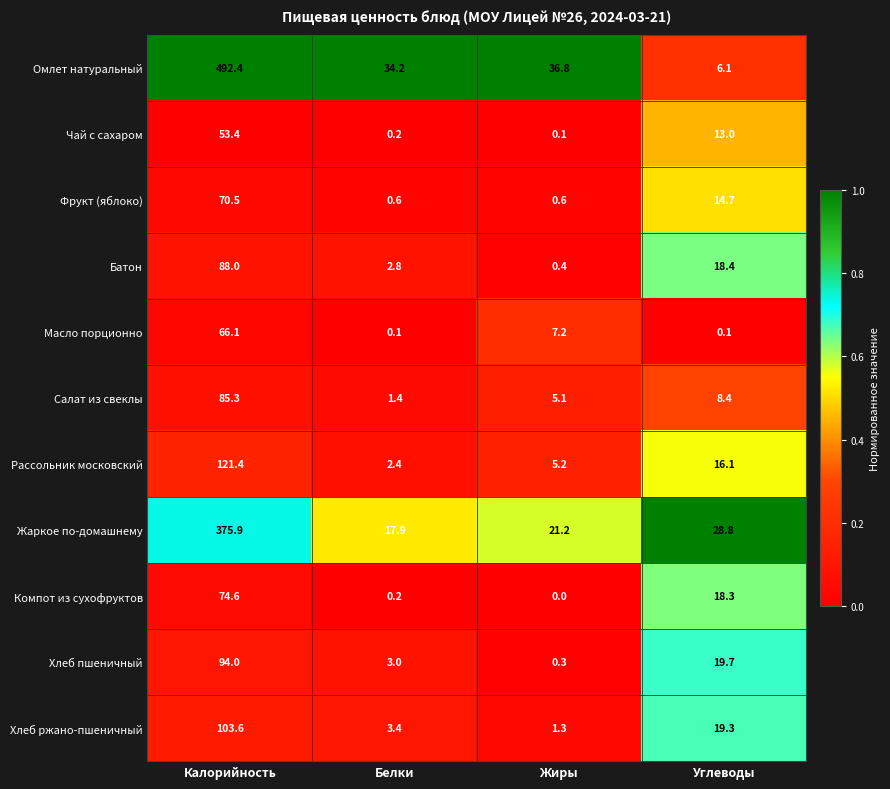

The Чай с сахаром series shows 15.2 at Калорийность. True or false?

False